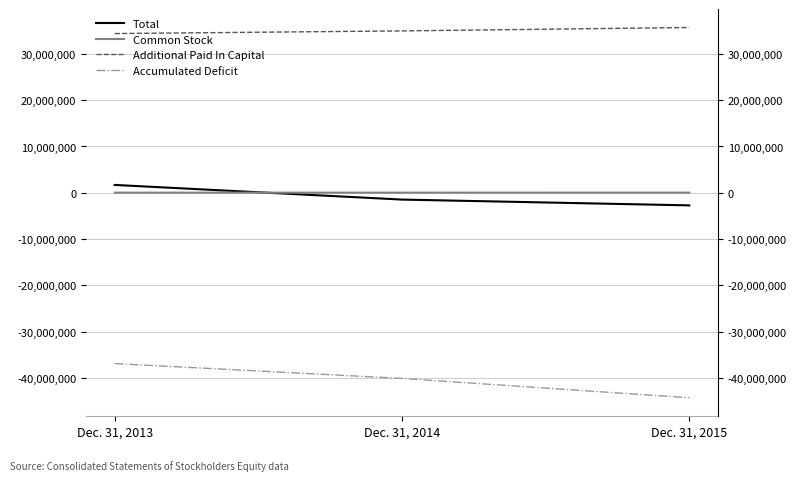

How many negative values does the Total series have?

2